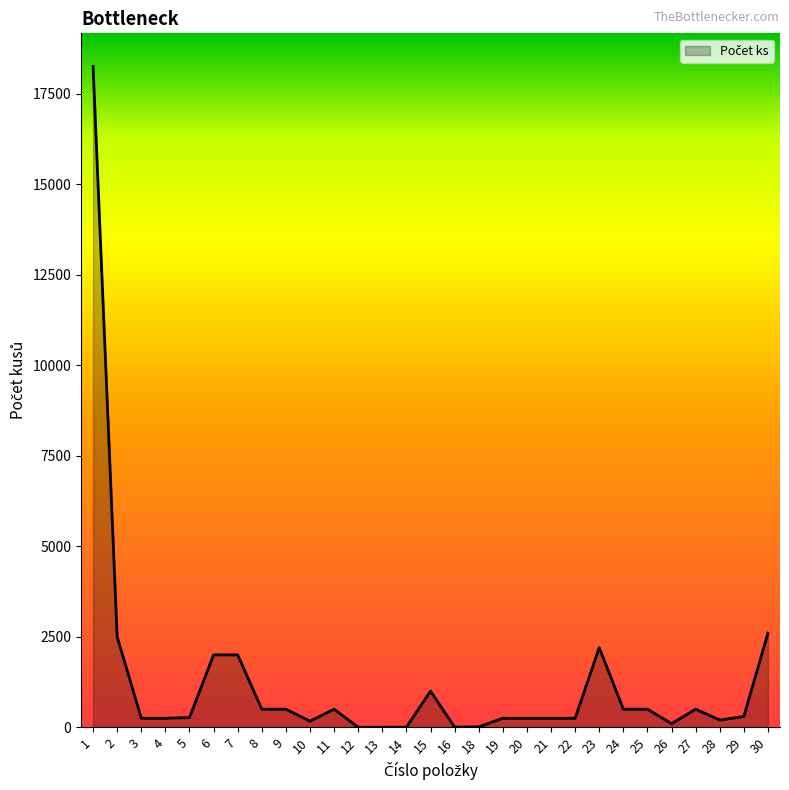

What is the maximum value shown in the chart?

18250